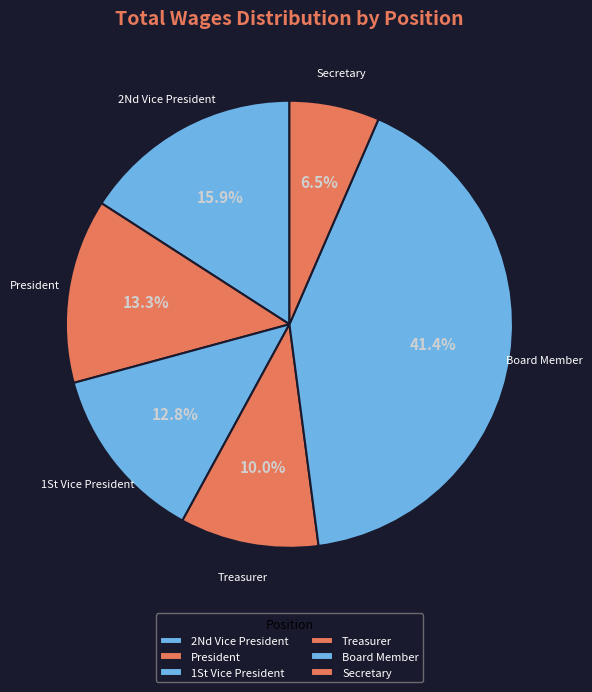

To the nearest percent, what is the average slice percentage?

17%